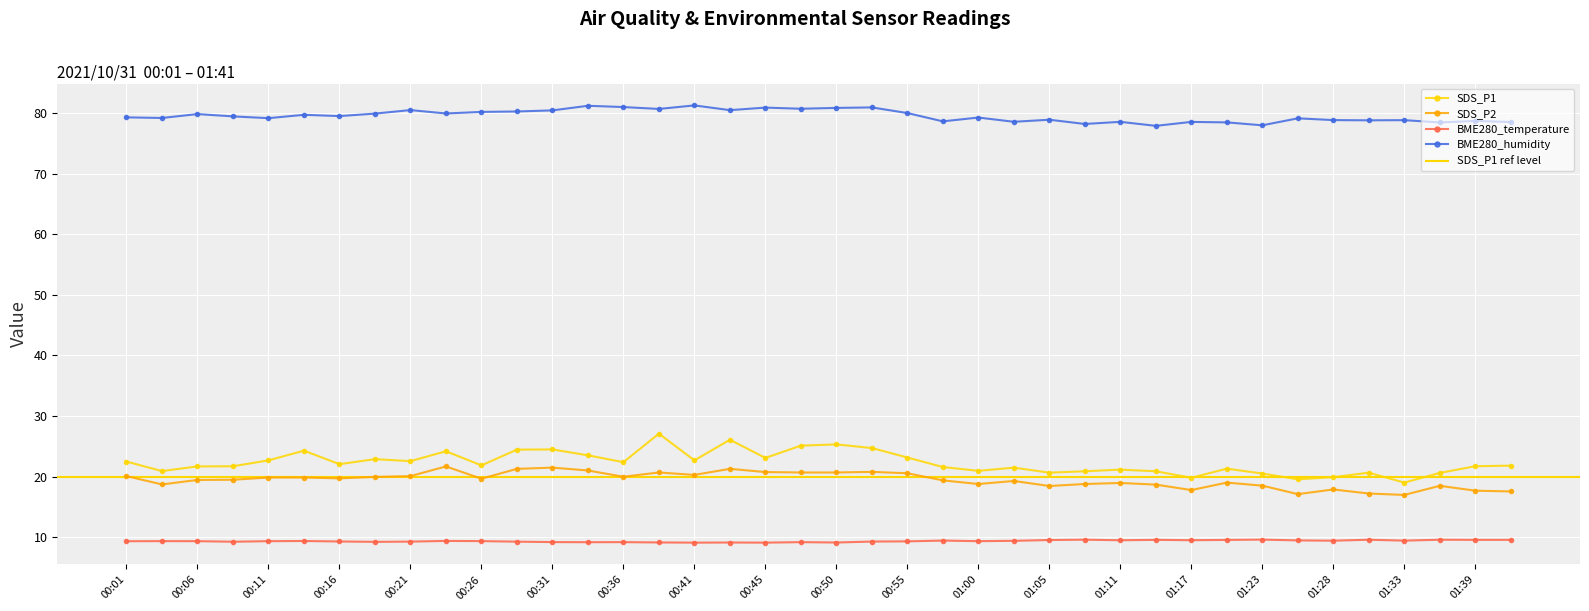

Reading left to right, extract all data points from this chart.

SDS_P1: 22.5	20.9	21.7	21.7	22.7	24.3	22.1	22.9	22.6	24.2	21.9	24.5	24.5	23.5	22.4	27.1	22.7	26.1	23.1	25.1	25.3	24.7	23.2	21.6	21.0	21.5	20.7	20.9	21.2	20.9	19.8	21.3	20.5	19.6	19.9	20.7	19.0	20.6	21.7	21.8
SDS_P2: 20.1	18.7	19.5	19.5	19.9	19.9	19.7	20.0	20.1	21.7	19.7	21.3	21.5	21.0	20.0	20.7	20.3	21.3	20.8	20.7	20.7	20.8	20.6	19.4	18.8	19.3	18.5	18.8	19.0	18.7	17.8	19.0	18.5	17.1	17.9	17.2	17.0	18.5	17.7	17.6
BME280_temperature: 9.4	9.4	9.4	9.3	9.4	9.4	9.3	9.3	9.3	9.4	9.4	9.3	9.2	9.2	9.2	9.2	9.1	9.2	9.1	9.2	9.2	9.3	9.3	9.5	9.4	9.4	9.6	9.6	9.5	9.6	9.5	9.6	9.6	9.5	9.4	9.6	9.5	9.6	9.6	9.6
BME280_humidity: 79.3	79.2	79.8	79.4	79.1	79.7	79.5	79.9	80.5	79.9	80.2	80.2	80.4	81.2	81.0	80.7	81.2	80.5	80.9	80.7	80.8	80.9	80.0	78.6	79.2	78.5	78.9	78.2	78.5	77.9	78.5	78.4	78.0	79.1	78.8	78.8	78.8	78.4	78.7	78.5